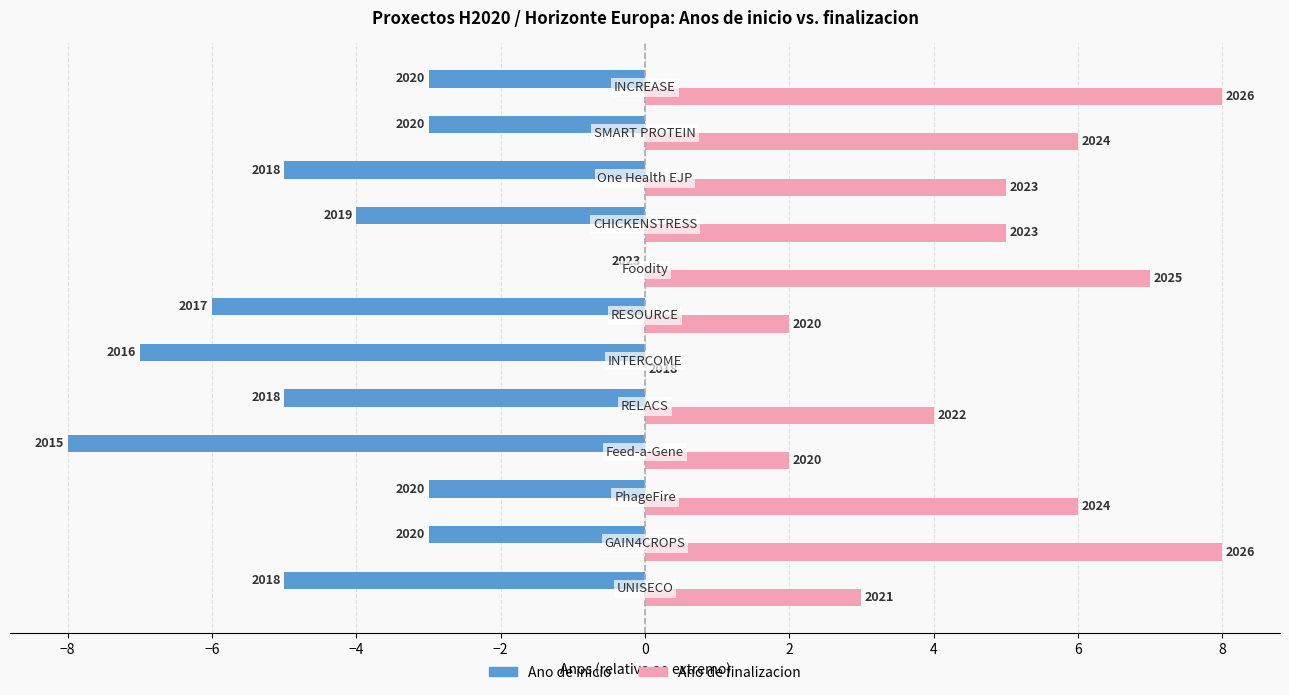

Which series has the largest total across all categories?

Ano de finalizacion